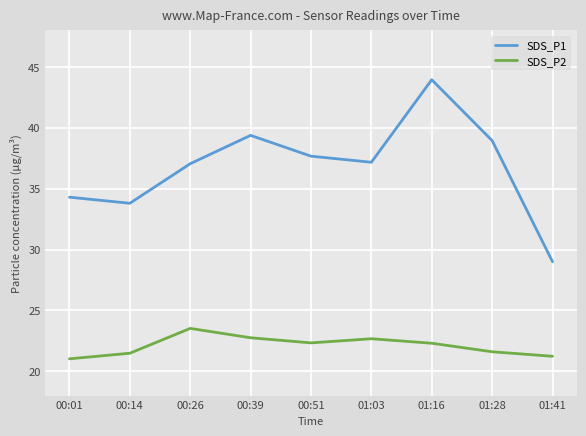

True or false: SDS_P2 and SDS_P1 cross at least once.

False